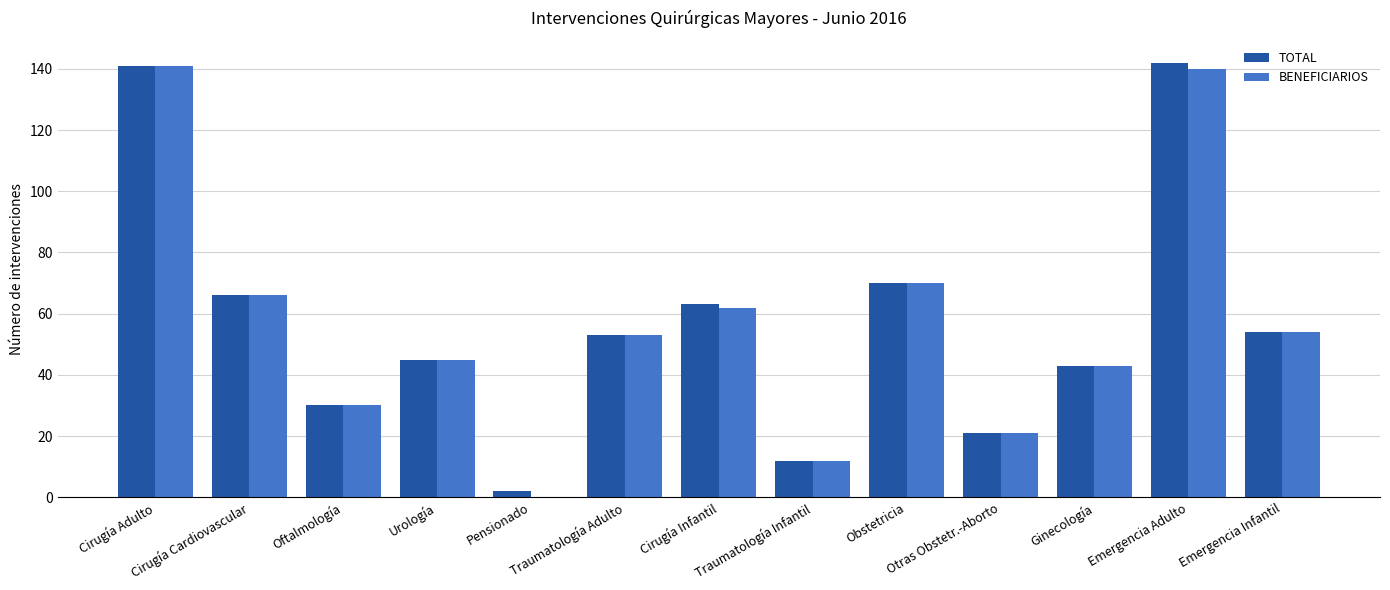

What is the maximum value for TOTAL?

142